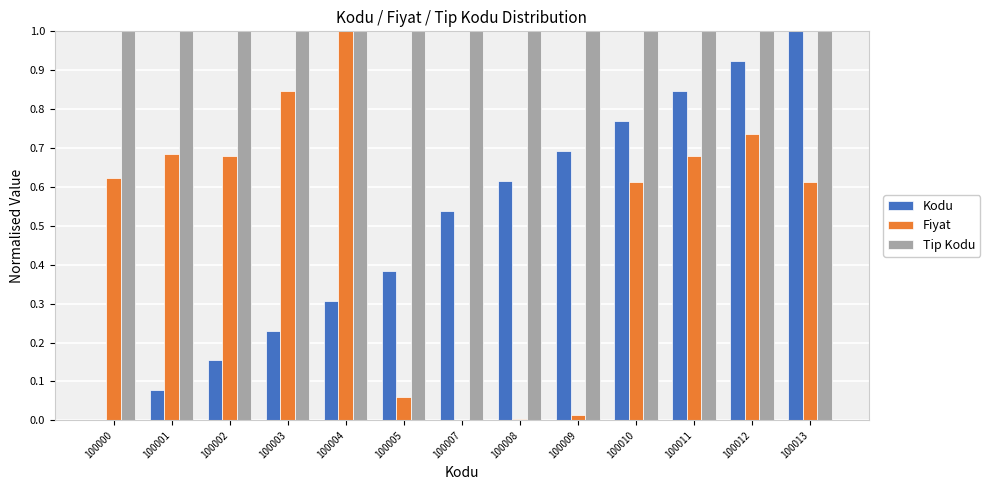

What is the sum of the Tip Kodu values at 100000 and 100007?

2.0